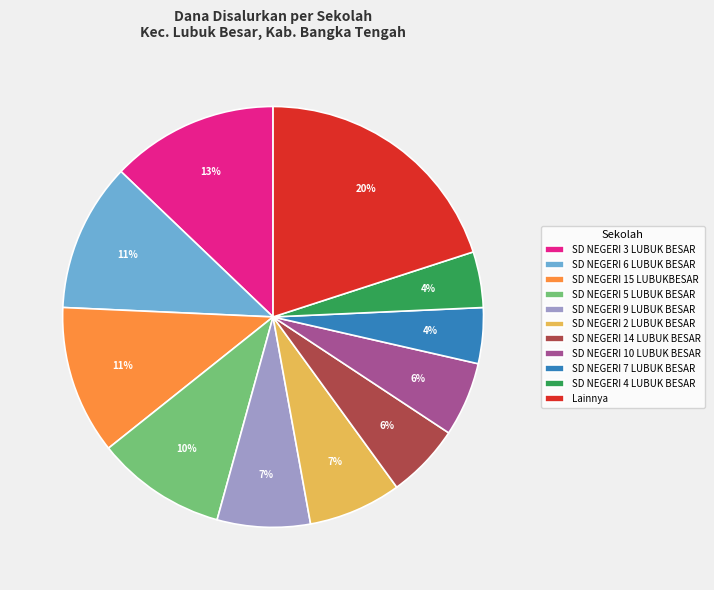

To the nearest percent, what is the average slice percentage?

9%